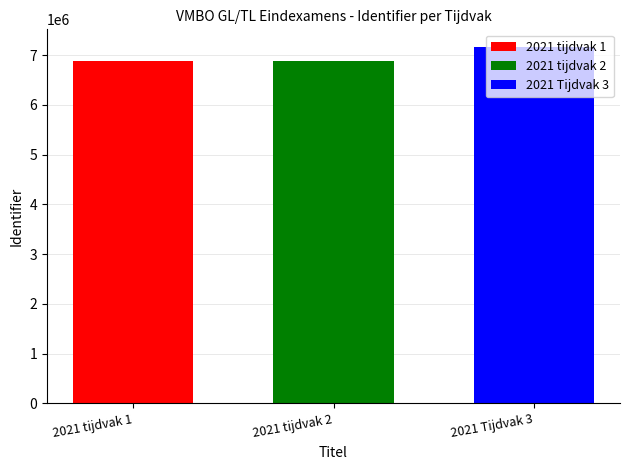

How many categories are shown in the chart?

1